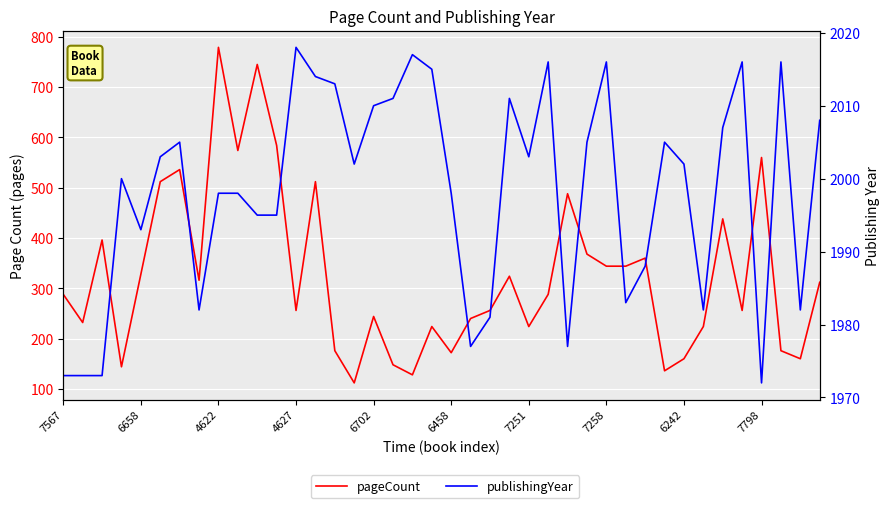

In pageCount, how many points are lower than both neighbors (excluding endpoints)?

12